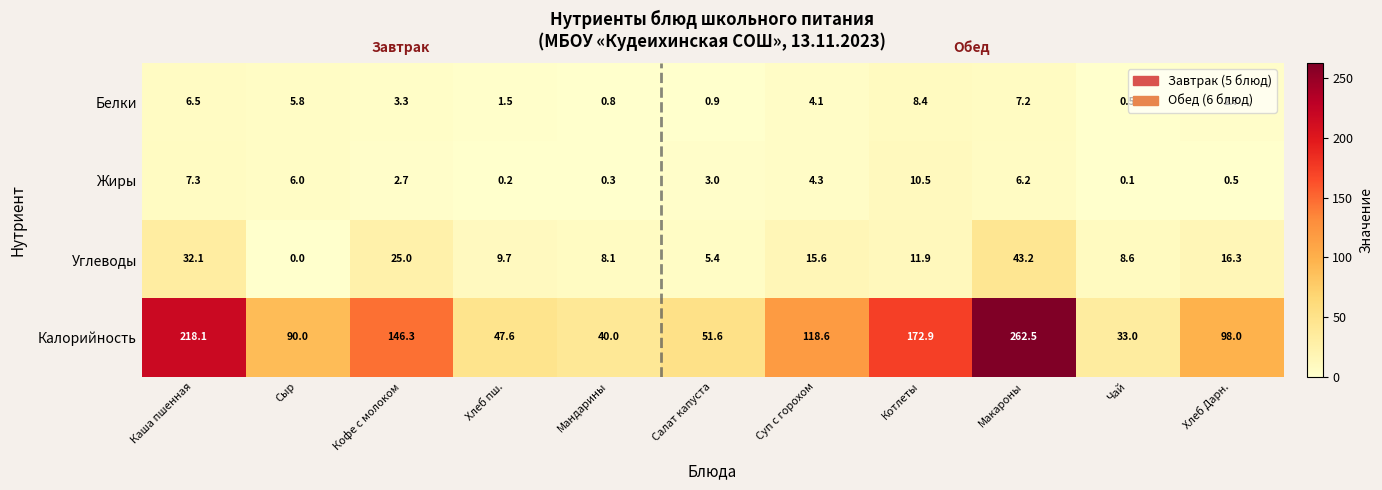

True or false: Белки has a value of 3.3 at Кофе с молоком.

True